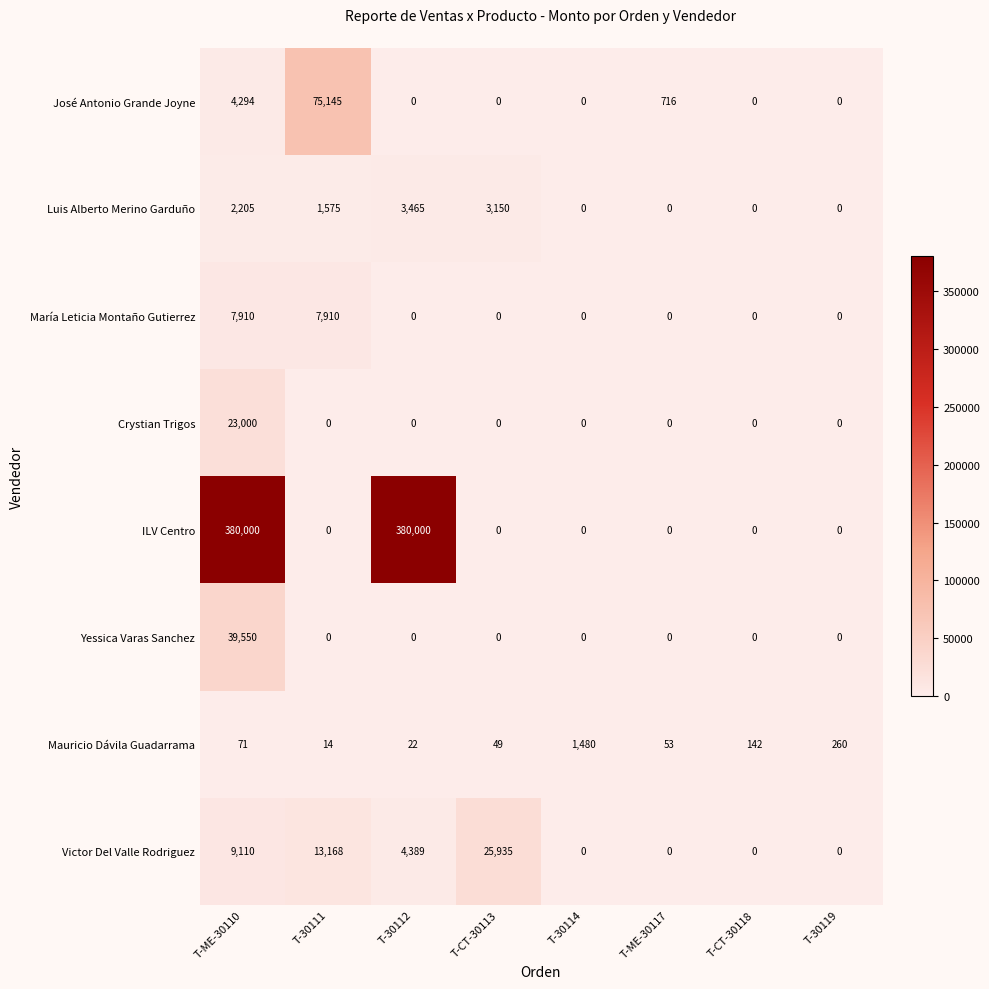

At which label does Mauricio Dávila Guadarrama reach its peak?

T-30114